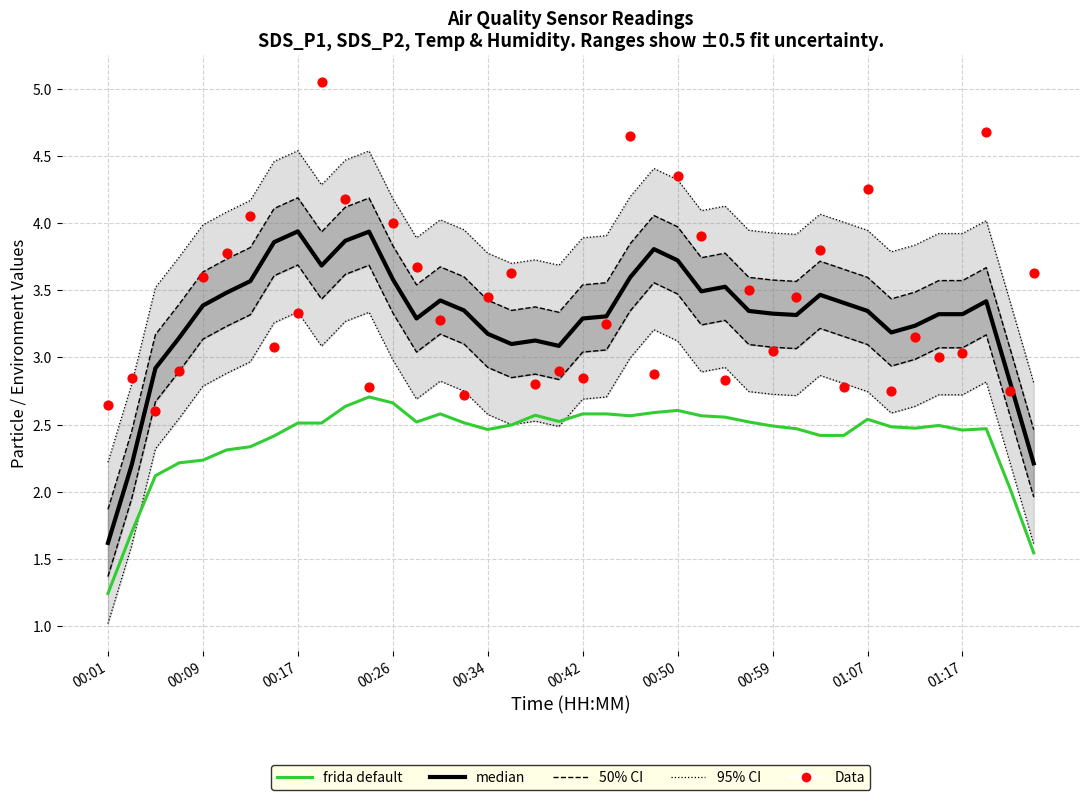

Which series reaches the minimum Y coordinate?

frida default